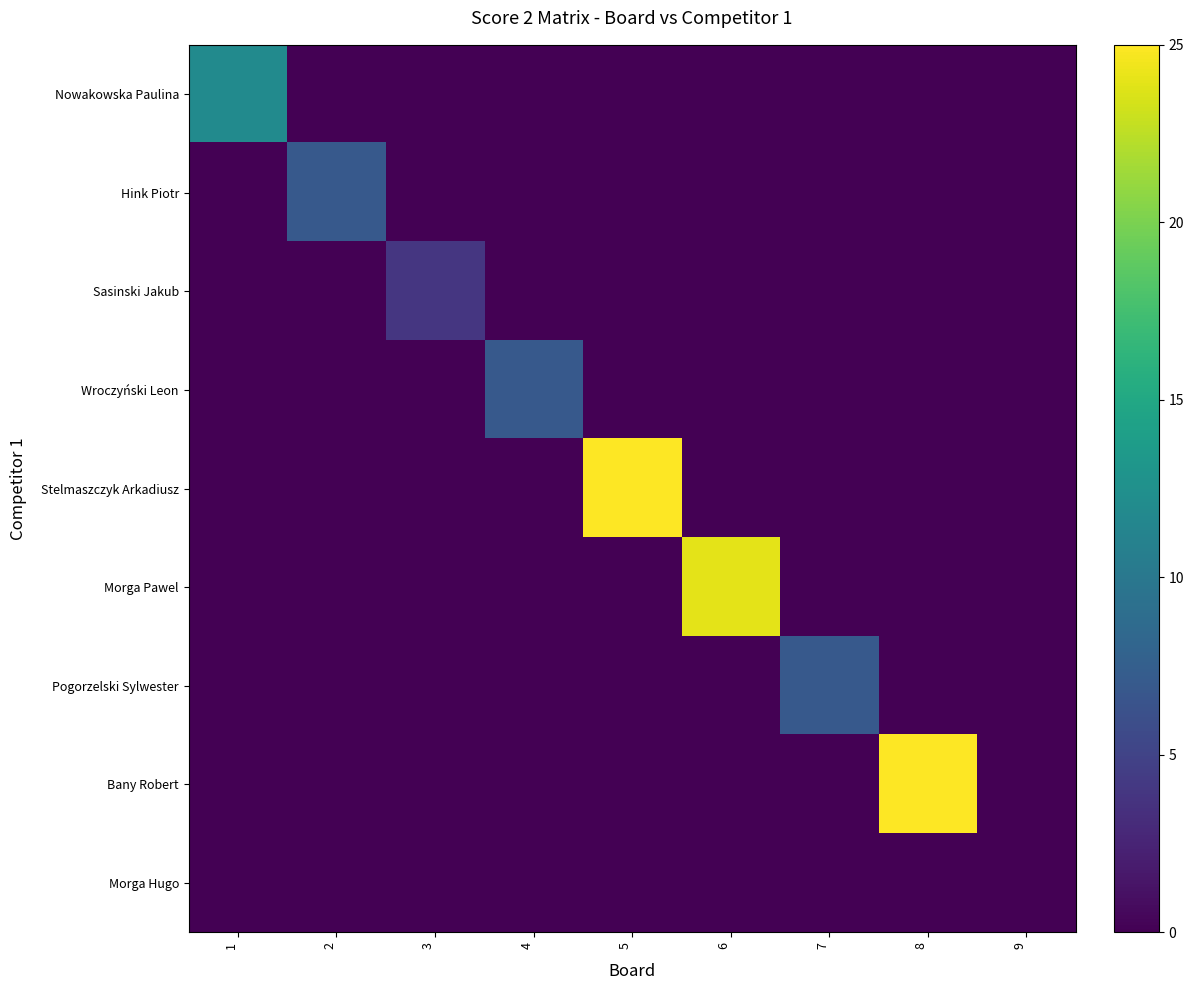

Which category has the lowest value across all series?

2